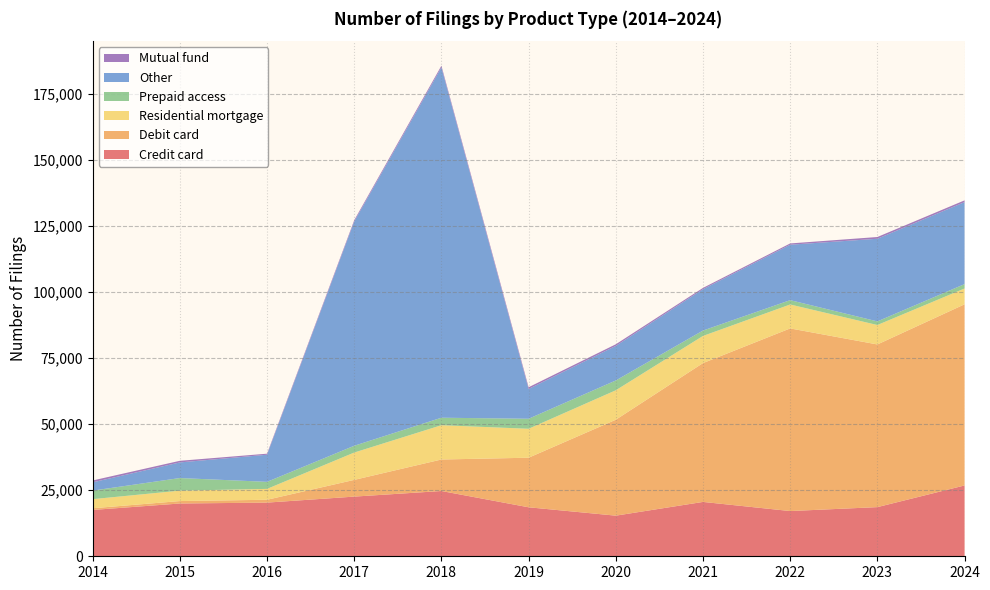

Reading left to right, what are all the values shown in this chart?

Credit card: 2014=17525	2015=19966	2016=20303	2017=22572	2018=24693	2019=18532	2020=15366	2021=20561	2022=17110	2023=18595	2024=26791
Debit card: 2014=641	2015=919	2016=1074	2017=6326	2018=11915	2019=18751	2020=36284	2021=52516	2022=69081	2023=61533	2024=68523
Residential mortgage: 2014=3442	2015=3945	2016=4112	2017=10343	2018=12971	2019=10952	2020=11143	2021=10272	2022=9055	2023=7350	2024=5987
Prepaid access: 2014=3232	2015=4763	2016=2667	2017=2565	2018=2834	2019=3789	2020=3714	2021=2043	2022=1641	2023=1377	2024=1659
Other: 2014=3136	2015=5912	2016=10260	2017=84829	2018=132537	2019=11263	2020=13073	2021=15650	2022=20971	2023=31253	2024=31014
Mutual fund: 2014=698	2015=611	2016=391	2017=494	2018=618	2019=654	2020=612	2021=475	2022=482	2023=661	2024=660